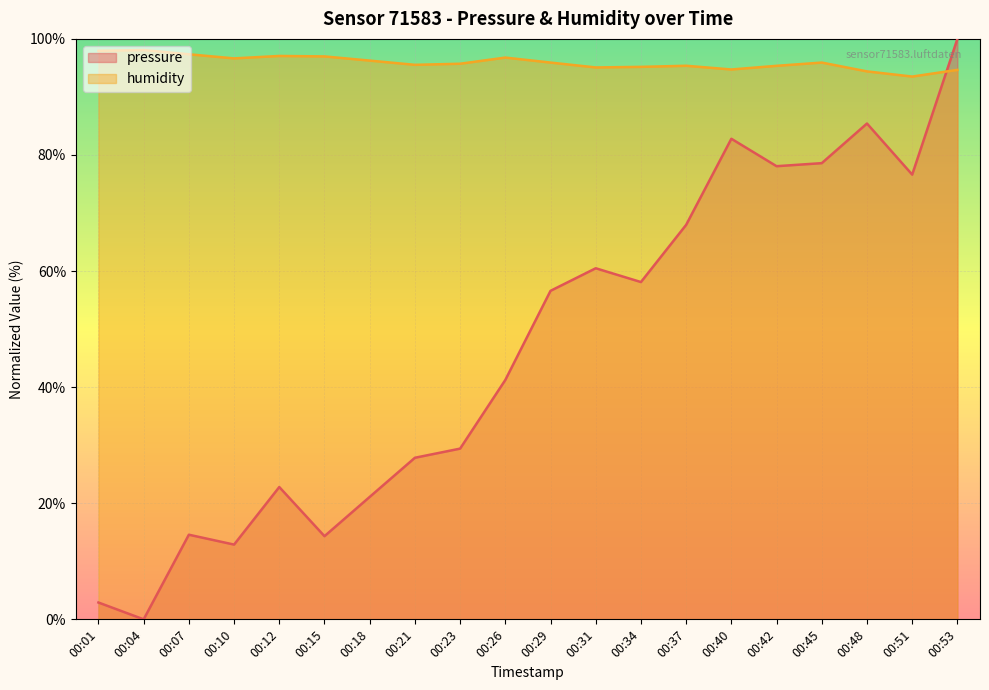

At which label does pressure first exceed 56?

00:29